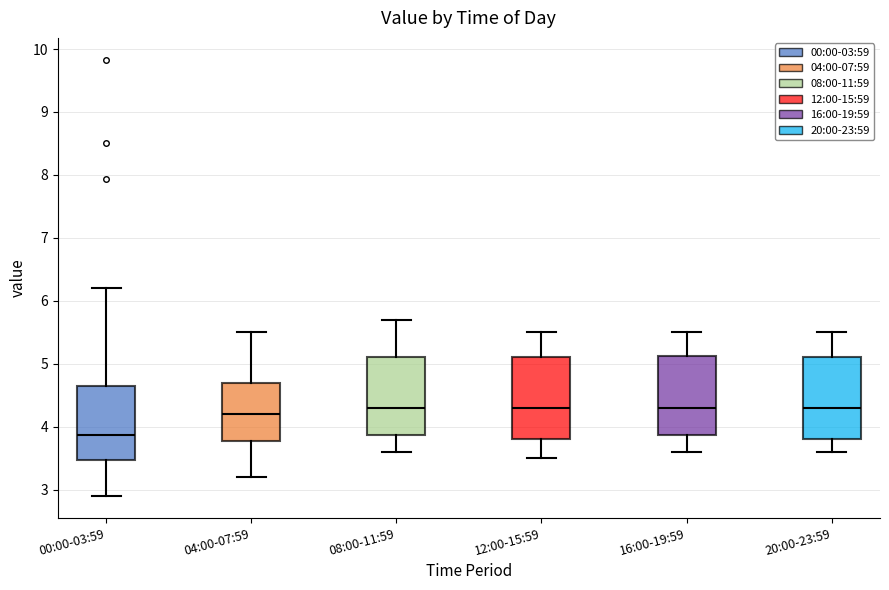

Which box has the lowest median line?

00:00-03:59